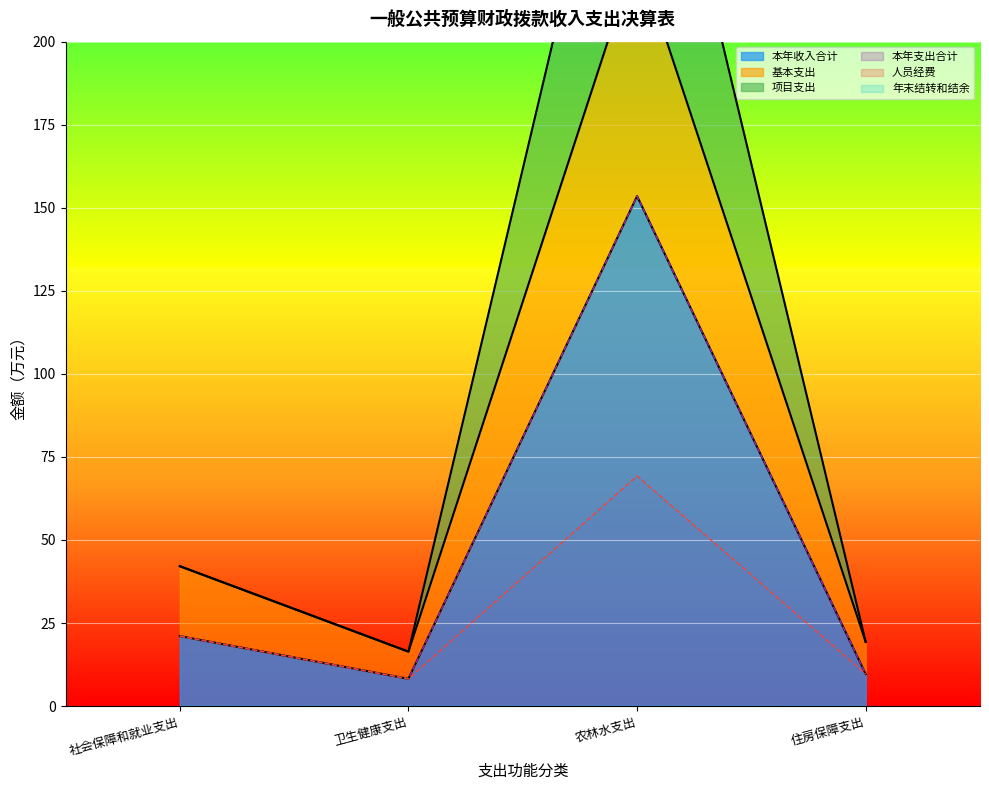

How many lines are shown in the chart?

5